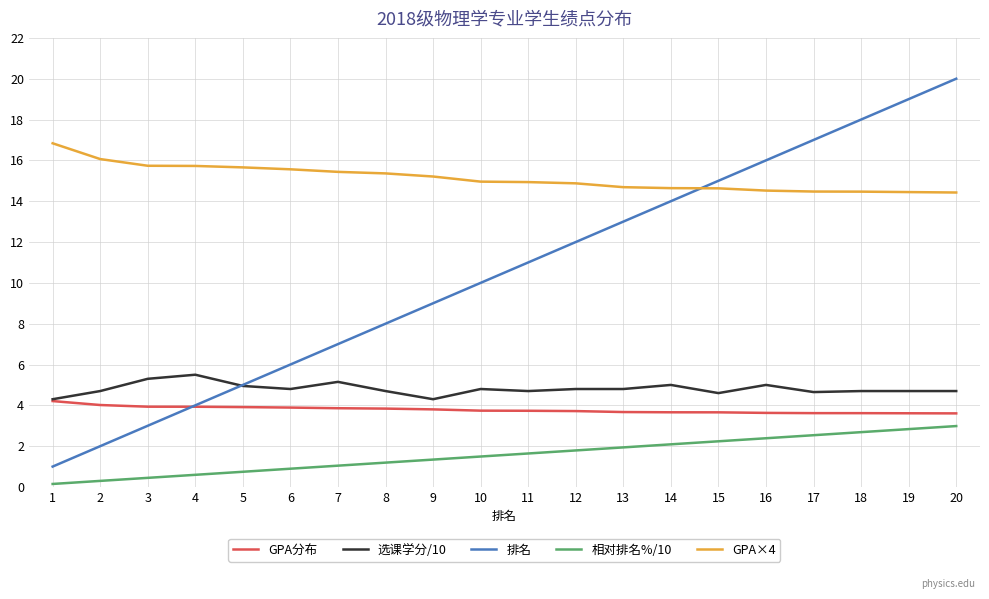

Rank the series at 11 from lowest to highest value.

相对排名%/10, GPA分布, 选课学分/10, 排名, GPA×4